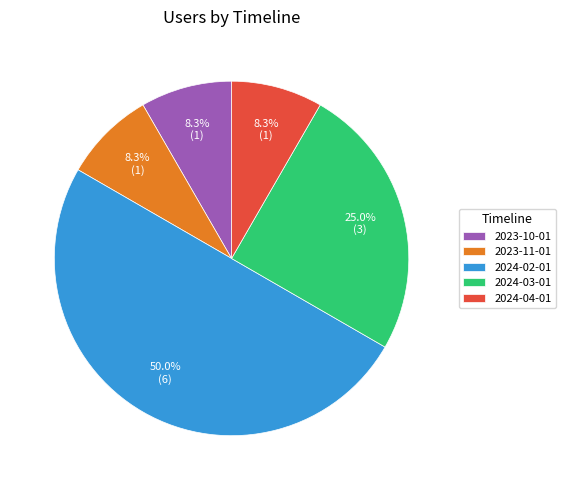

Does 2023-11-01 account for over 50% of the chart?

No